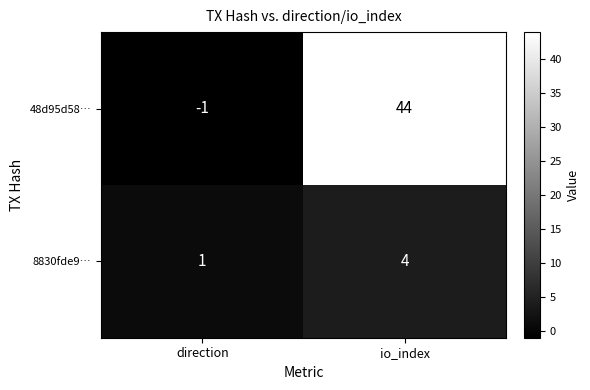

Rank the series by their maximum value, from lowest to highest.

8830fde9…, 48d95d58…